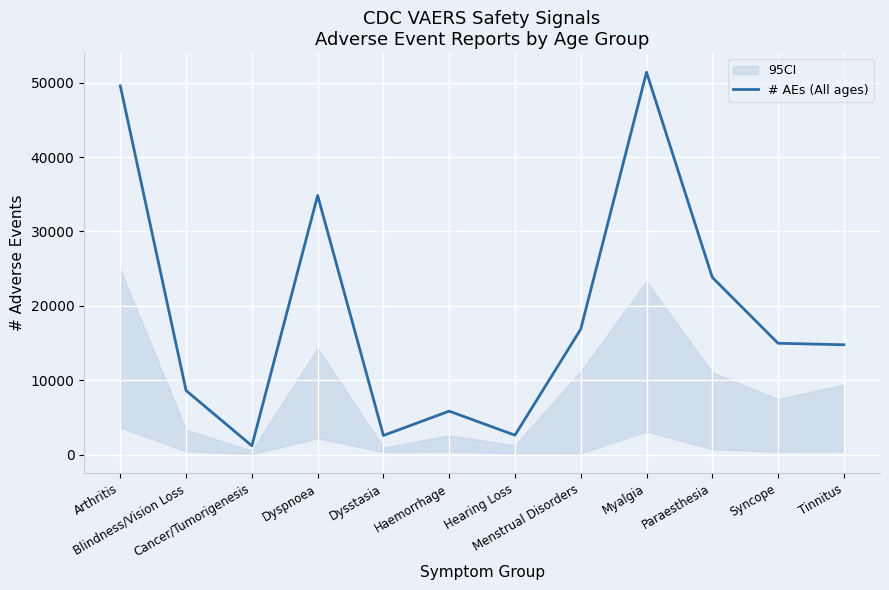

What is the greatest value displayed?

51399